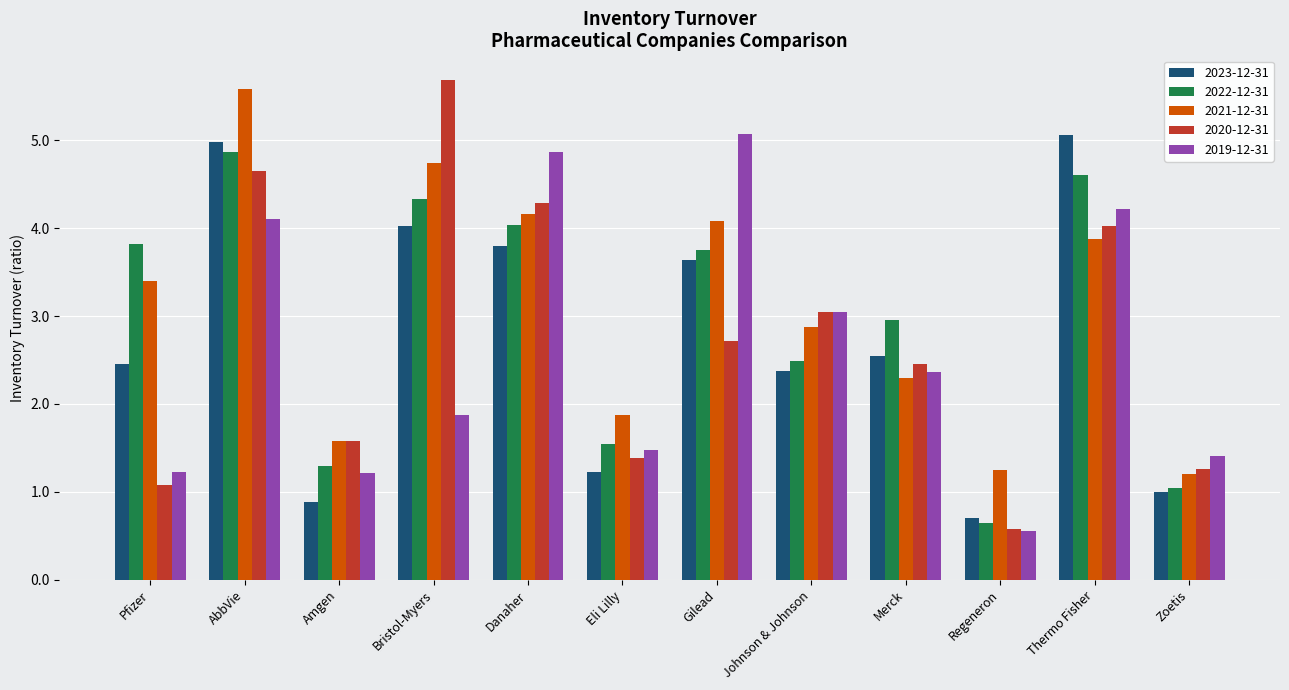

Between AbbVie and Zoetis, which series saw the biggest shift?

2021-12-31